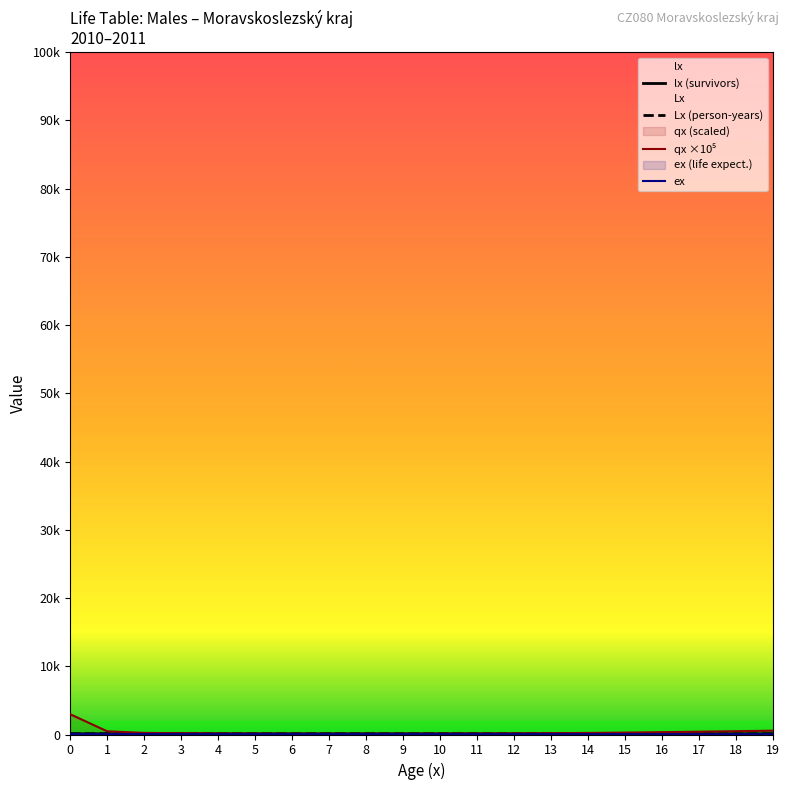

What is the value of the ex point at the 12th from the left?

62.1